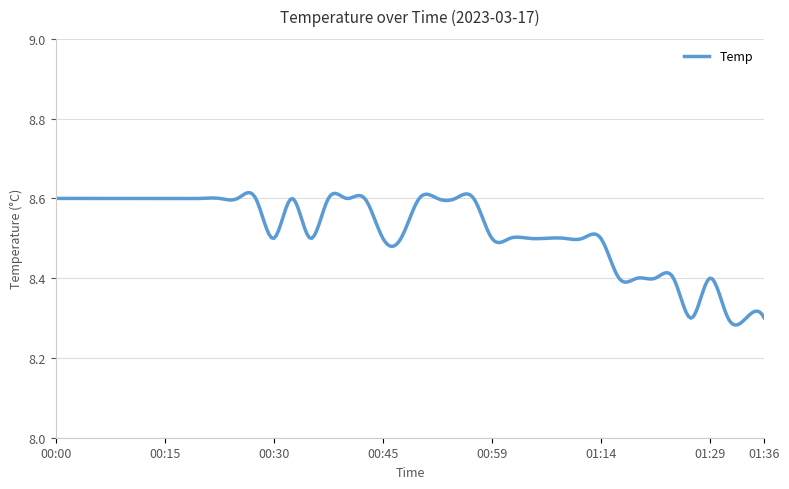

Reading left to right, extract all data points from this chart.

8.6	8.6	8.6	8.6	8.6	8.6	8.6	8.6	8.6	8.6	8.6	8.6	8.5	8.6	8.5	8.6	8.6	8.6	8.5	8.5	8.6	8.6	8.6	8.6	8.5	8.5	8.5	8.5	8.5	8.5	8.5	8.4	8.4	8.4	8.4	8.3	8.4	8.3	8.3	8.3